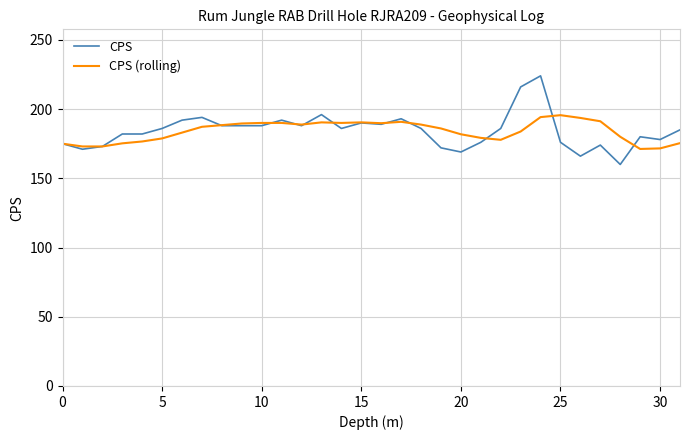

How many lines are shown in the chart?

2